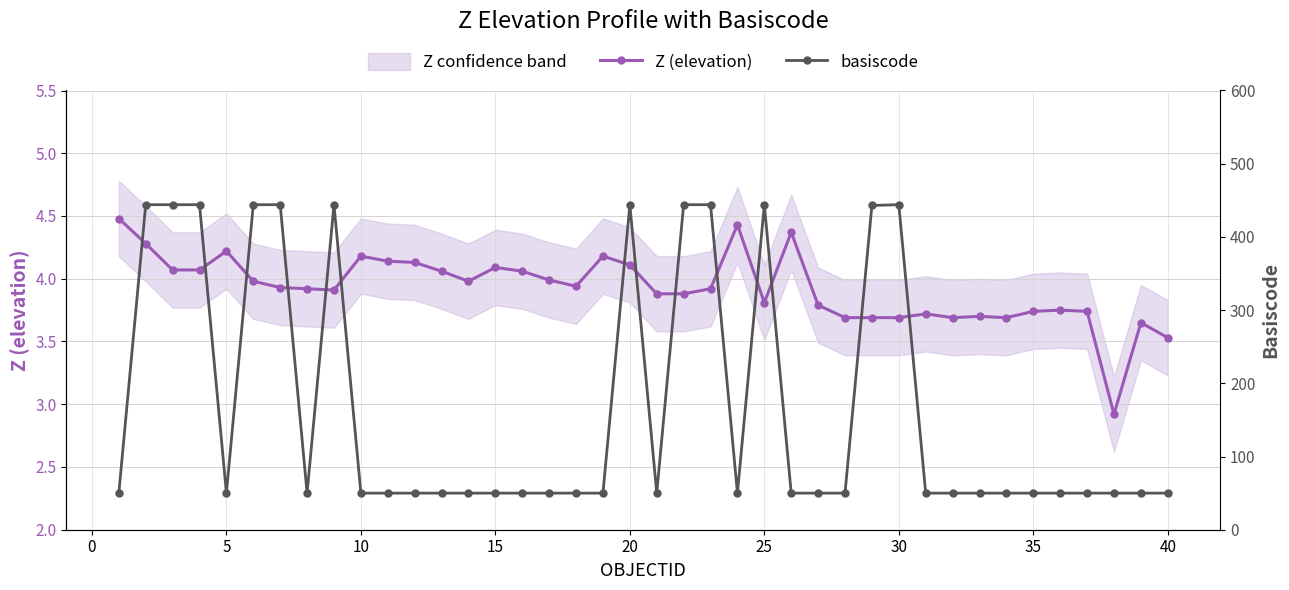

What is the highest value of the Z (elevation) series?

4.5